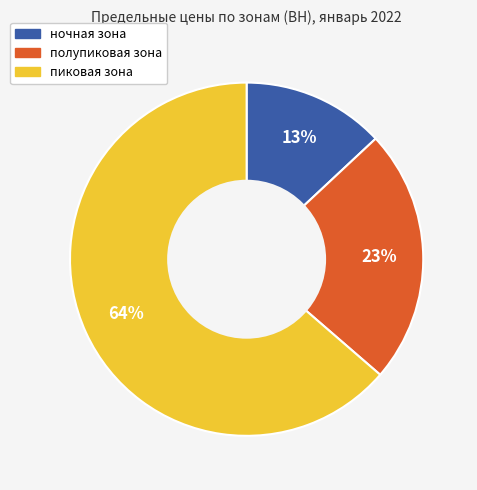

What is the smallest slice in the pie chart?

ночная зона